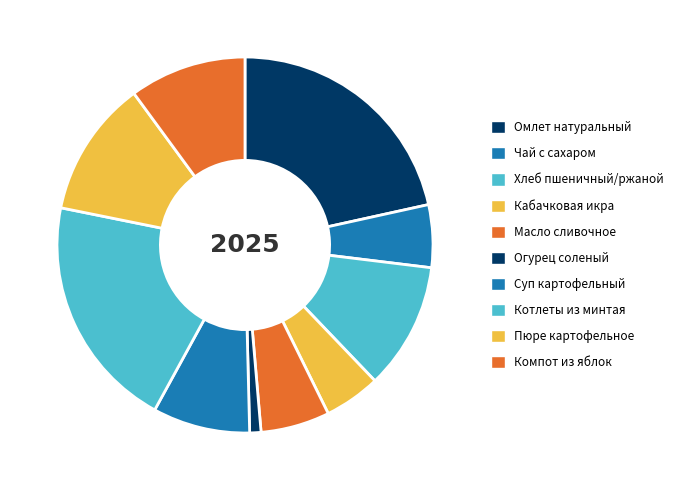

Rank the categories by value from highest to lowest.

Омлет натуральный, Котлеты из минтая, Пюре картофельное, Хлеб пшеничный/ржаной, Компот из яблок, Суп картофельный, Масло сливочное, Чай с сахаром, Кабачковая икра, Огурец соленый